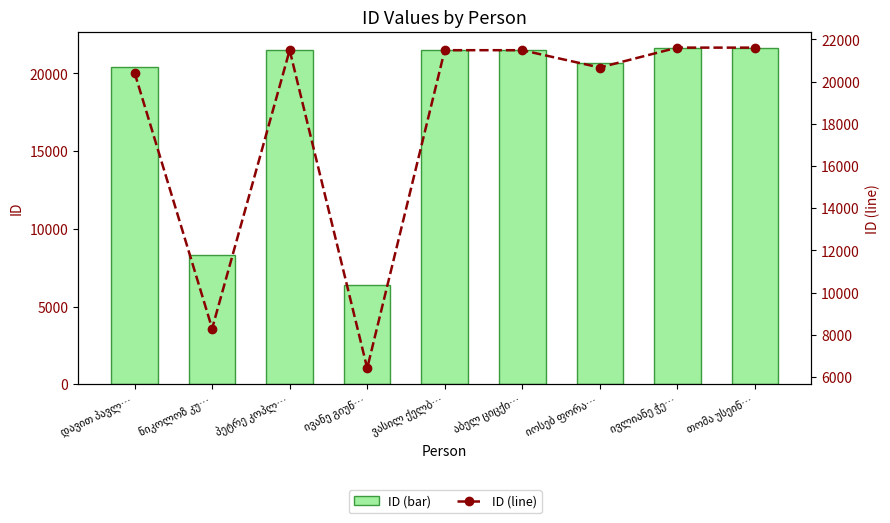

At ივლიანე ჭე…, list the series in order from smallest to largest.

ID (bar), ID (line)